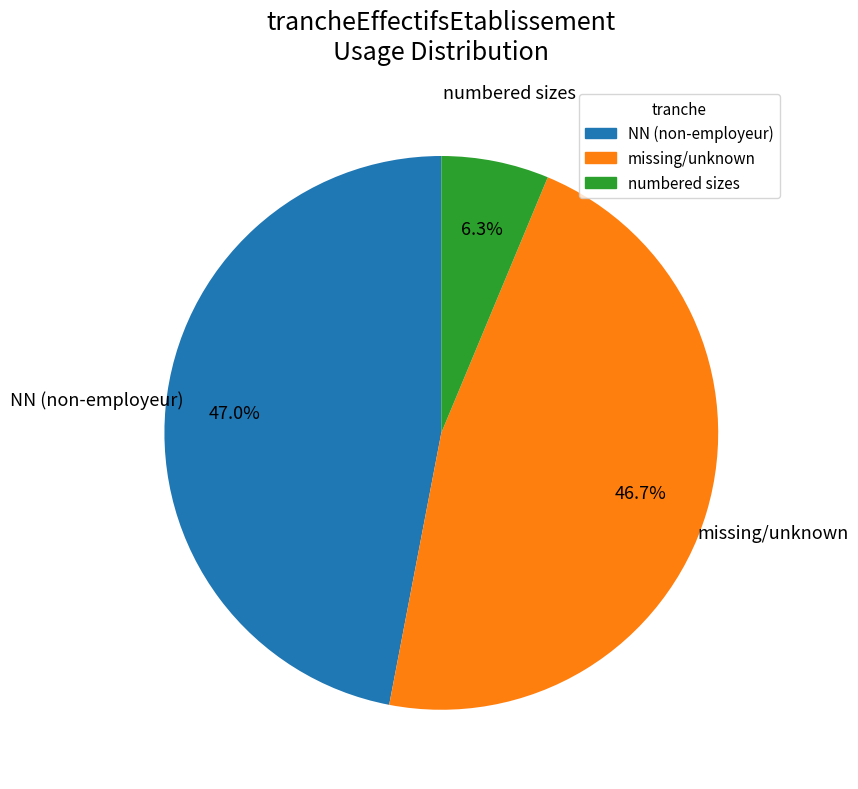

What is the smallest slice in the pie chart?

numbered sizes